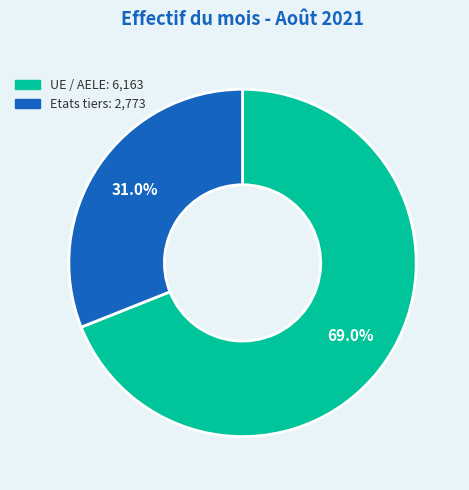

Which slice represents more than half of the pie?

UE / AELE